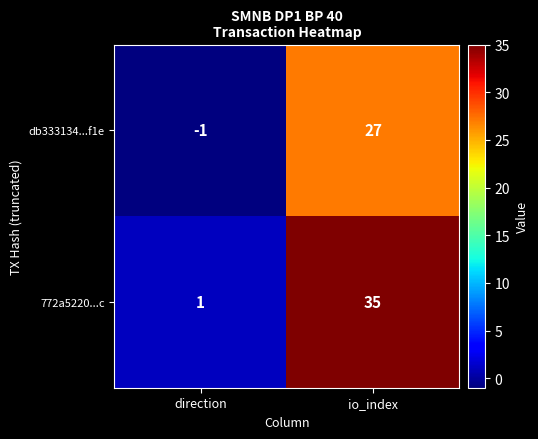

Reading left to right, what are all the values shown in this chart?

db333134...f1e: -1	27
772a5220...c: 1	35